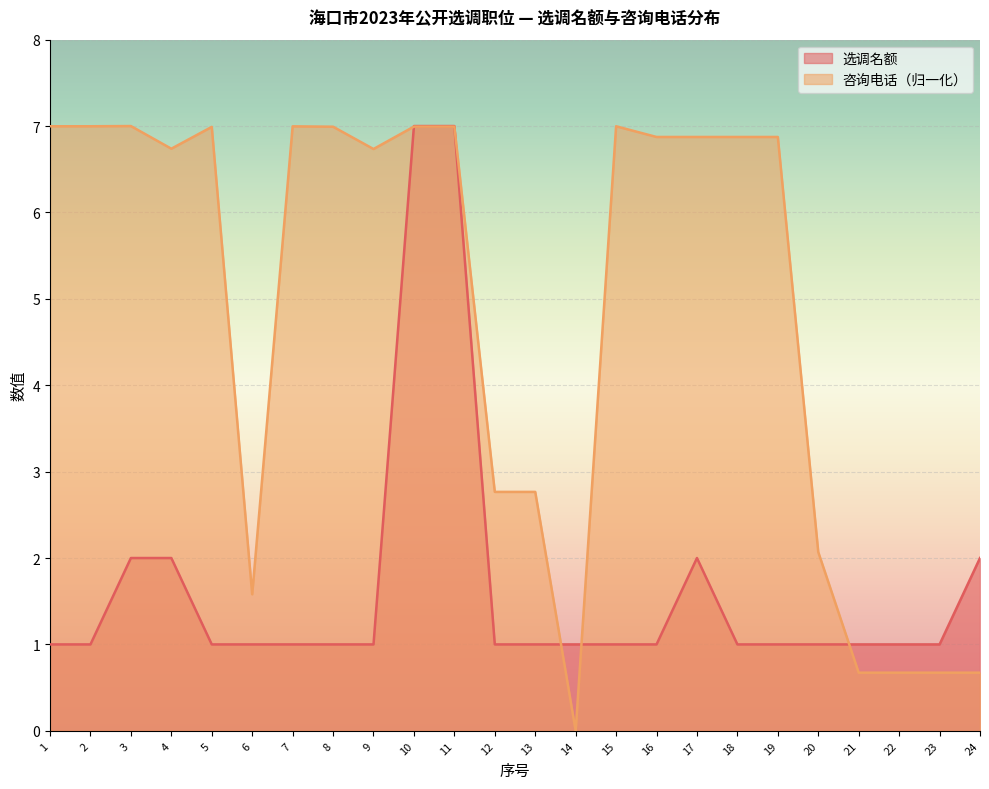

Is it true that 选调名额 equals 1.0 at 2?

True